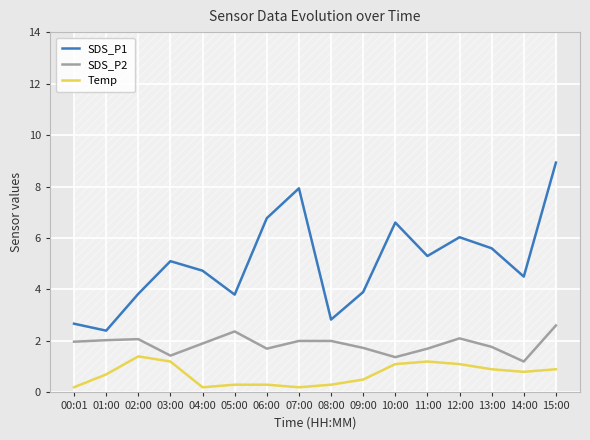

Does the chart display data point markers on the line(s)?

No